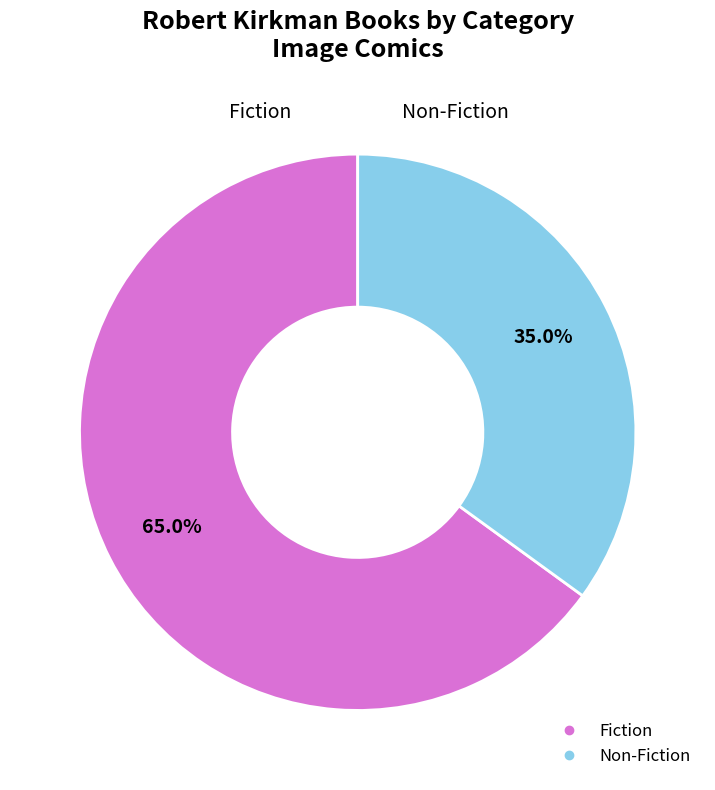

To the nearest percent, what portion does Fiction represent?

65%